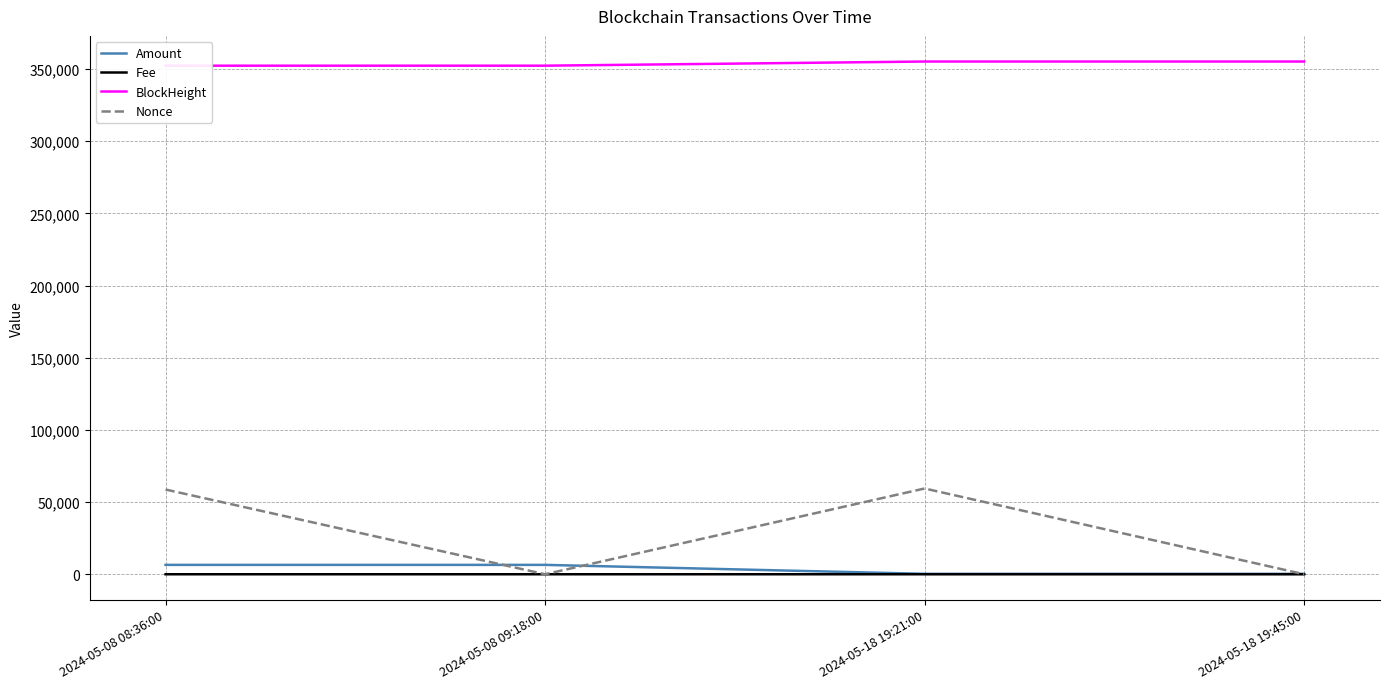

What is the difference between the maximum and second lowest values in the Amount series?

6200.0